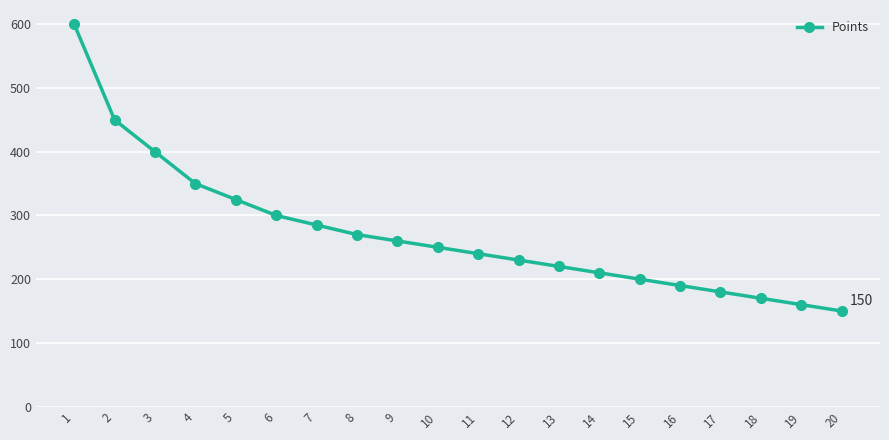

Reading left to right, list all the values displayed in this chart.

600	450	400	350	325	300	285	270	260	250	240	230	220	210	200	190	180	170	160	150